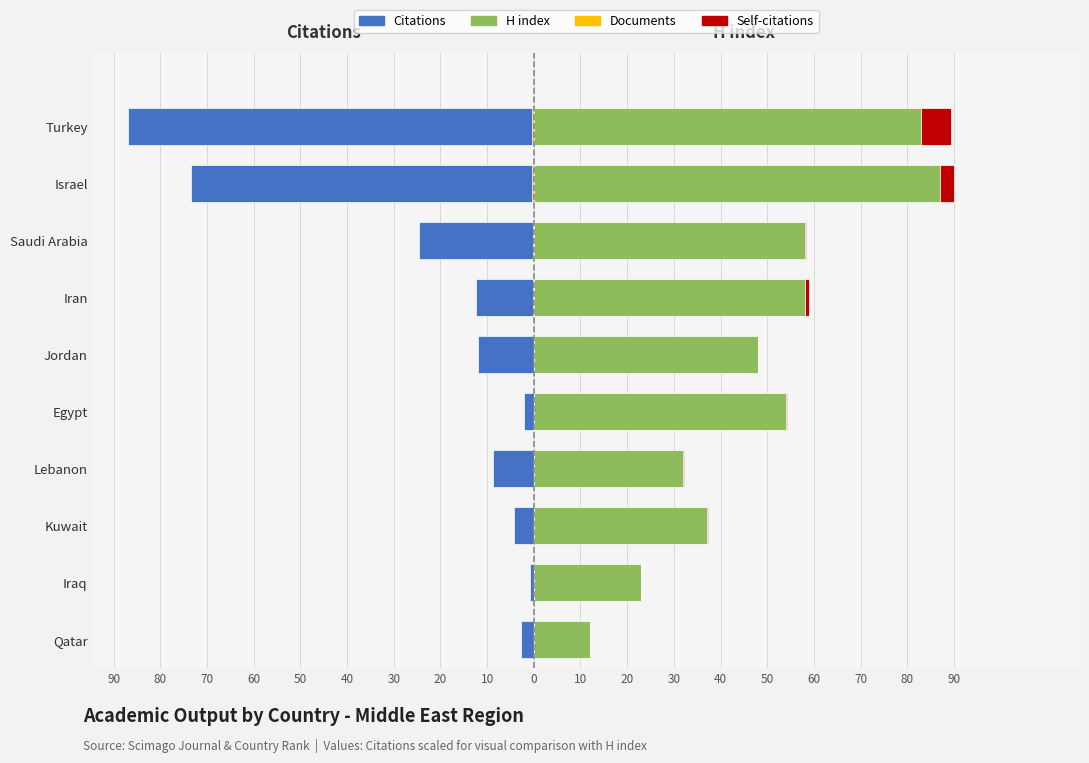

How many groups of bars are there?

10